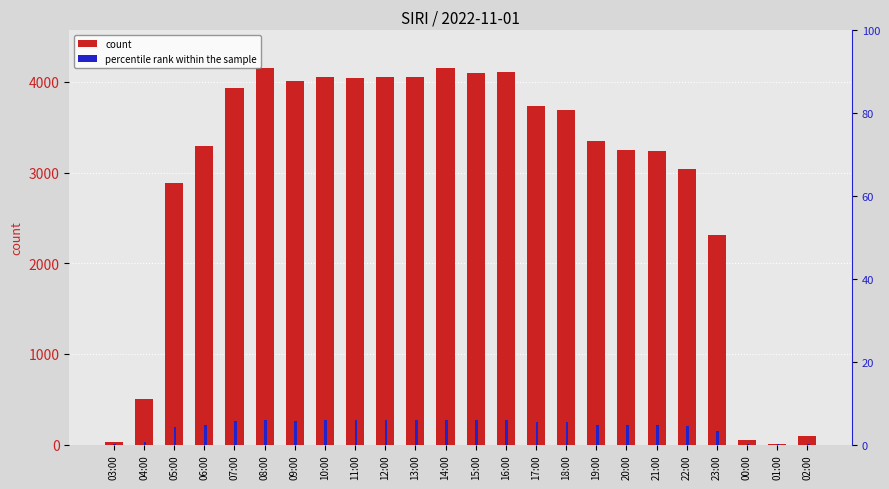

Does the chart contain stacked bars?

No